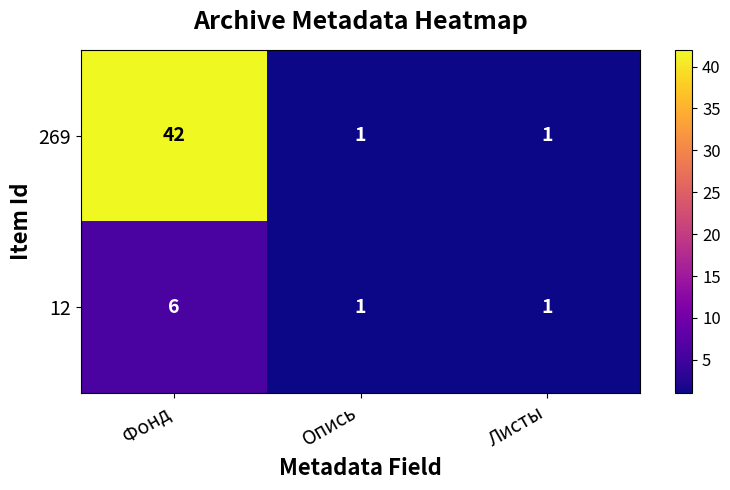

True or false: 12 has a value of 4 at Фонд.

False